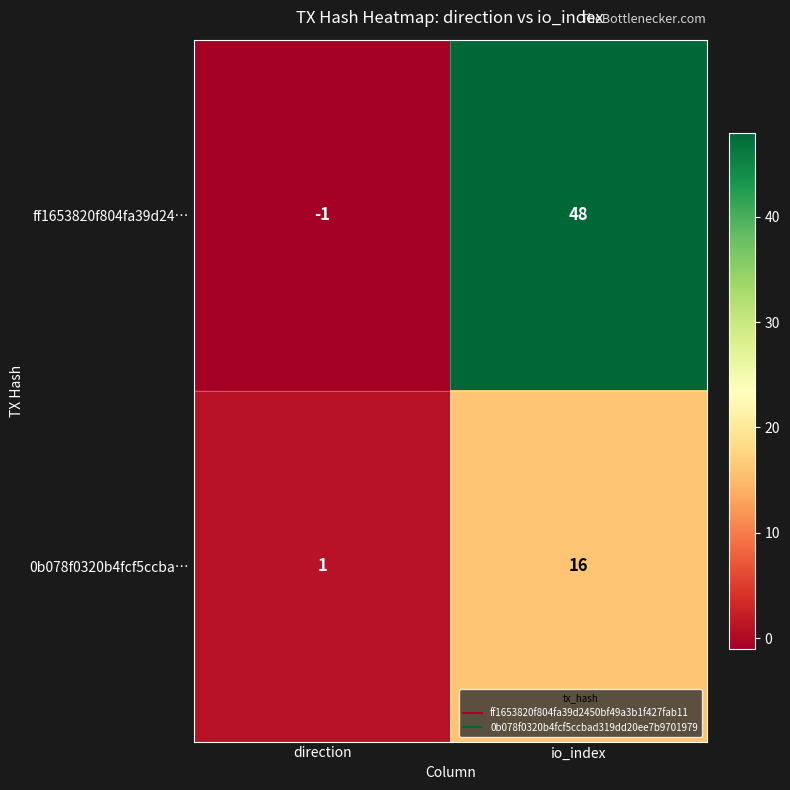

Where is 0b078f0320b4fcf5ccba… nearest to the value 8?

direction